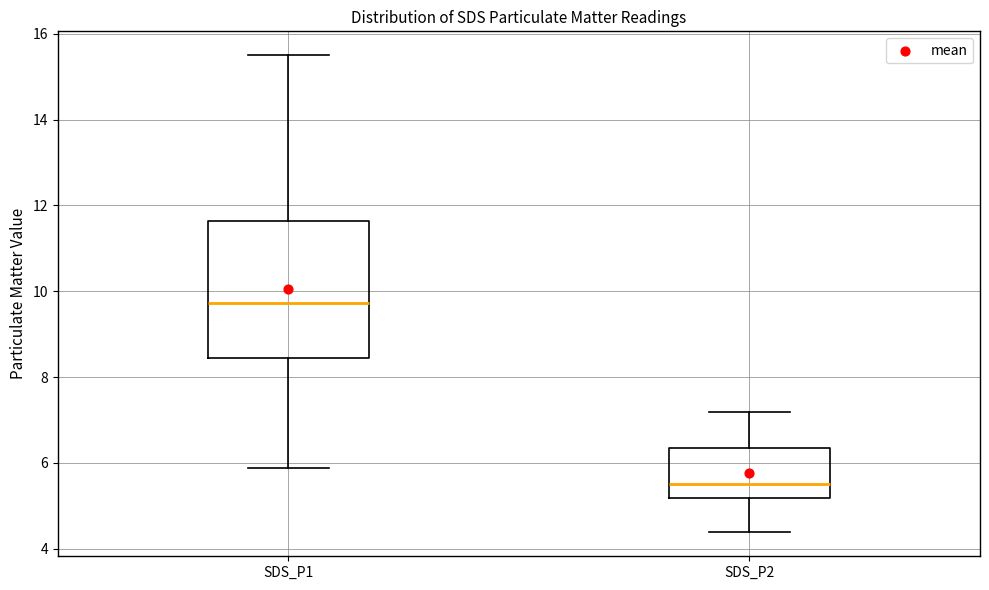

Reading left to right, transcribe this box plot: for each box, give where its median line is, the range the box spans, and where its two whiskers end, as read against the y-axis. The values are not printed on the chart, so give them approximately, as read against the axis.

SDS_P1: median 9.8, box 8.4 to 11.6, whiskers 5.8 to 15.6
SDS_P2: median 5.6, box 5.2 to 6.4, whiskers 4.4 to 7.2